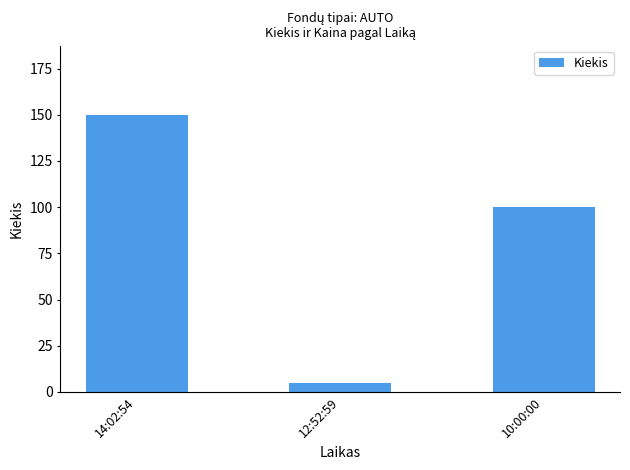

Rank the categories by value from highest to lowest.

14:02:54, 10:00:00, 12:52:59